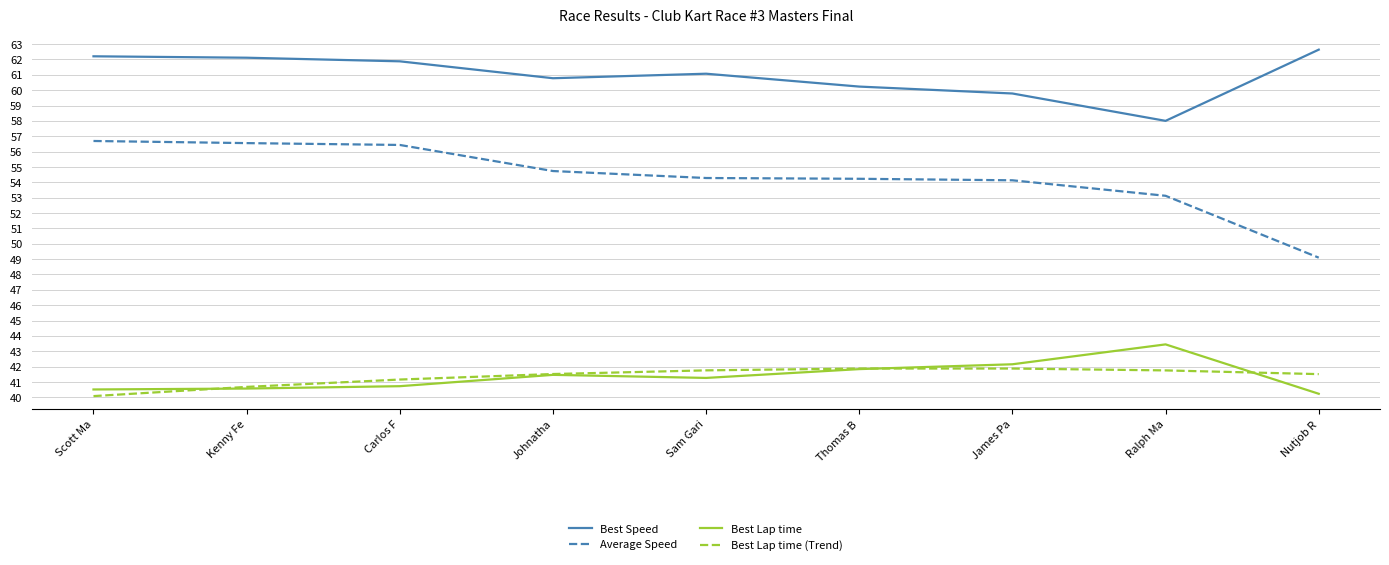

Does the chart have visible grid lines?

Yes